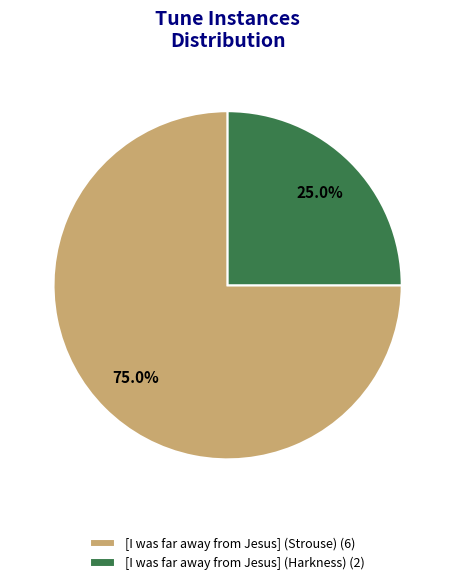

What percentage is the [I was far away from Jesus] (Strouse) slice, to the nearest percent?

75%